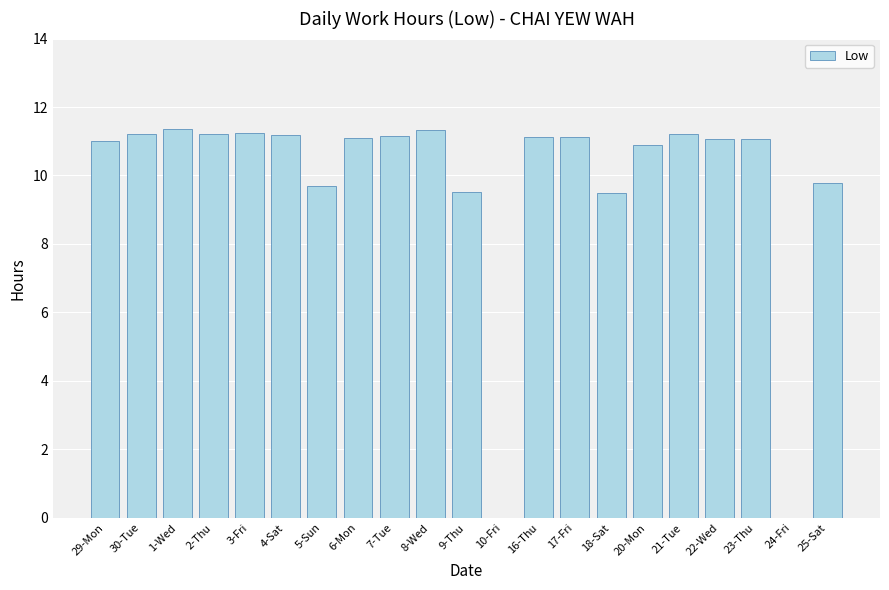

What is the sum of all values?

205.7